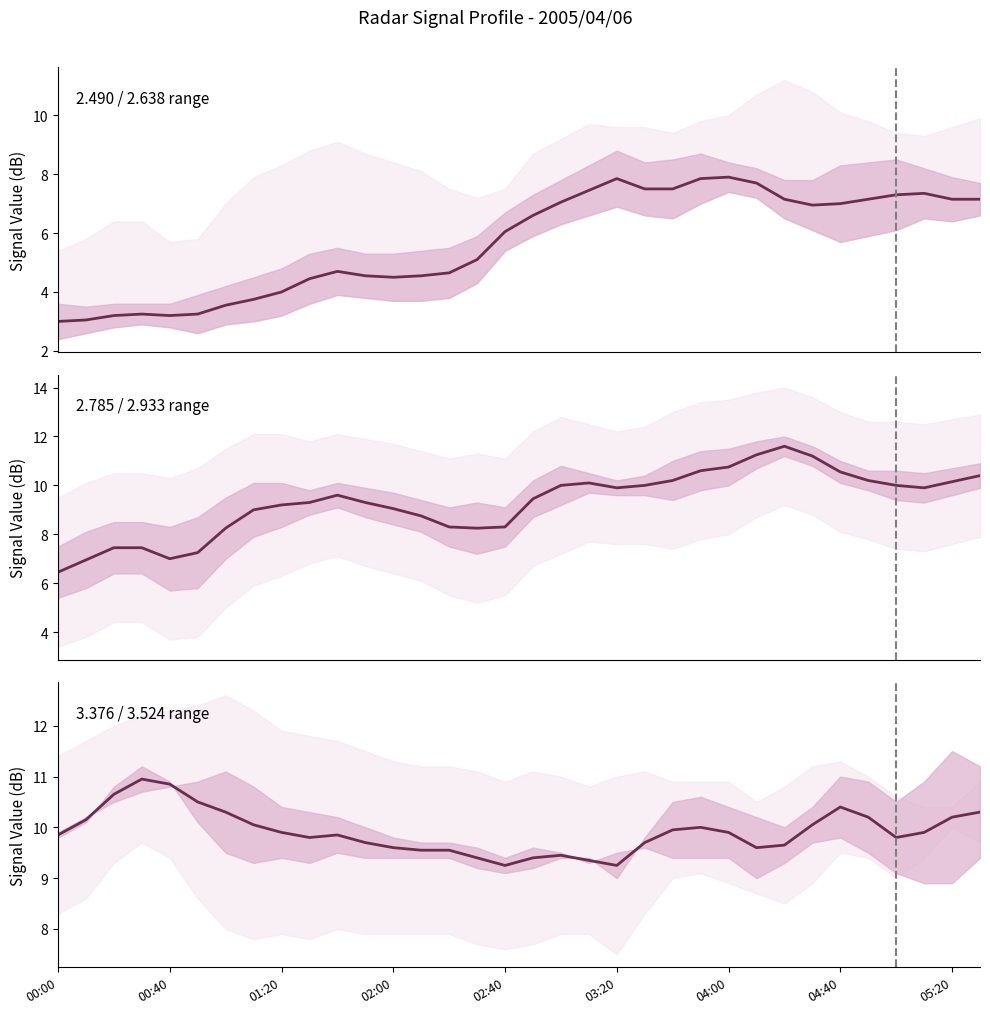

Which category has the lowest value in the 2.933 series?

00:00